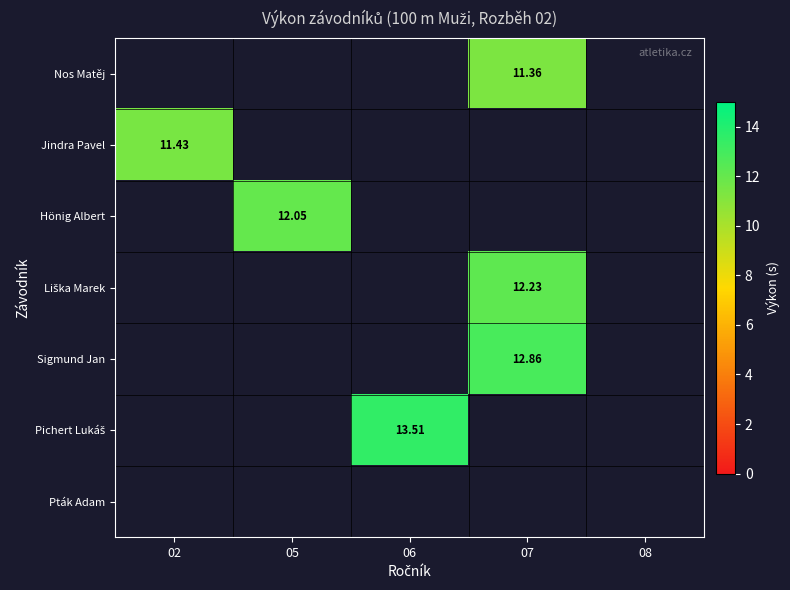

Rank the series by their maximum value, from highest to lowest.

Pichert Lukáš, Sigmund Jan, Liška Marek, Hönig Albert, Jindra Pavel, Nos Matěj, Pták Adam